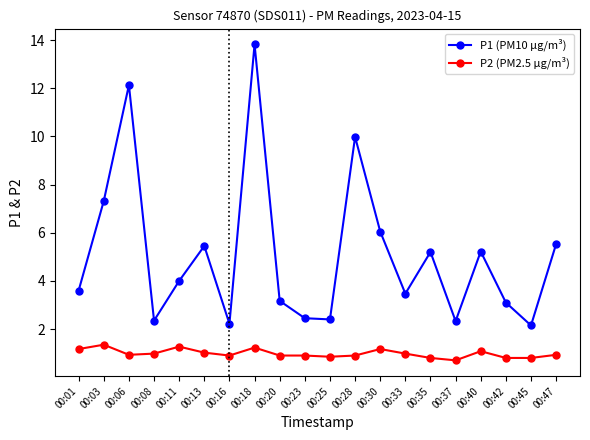

What is the difference between the maximum and minimum values in the P1 (PM10 µg/m³) series?

11.7